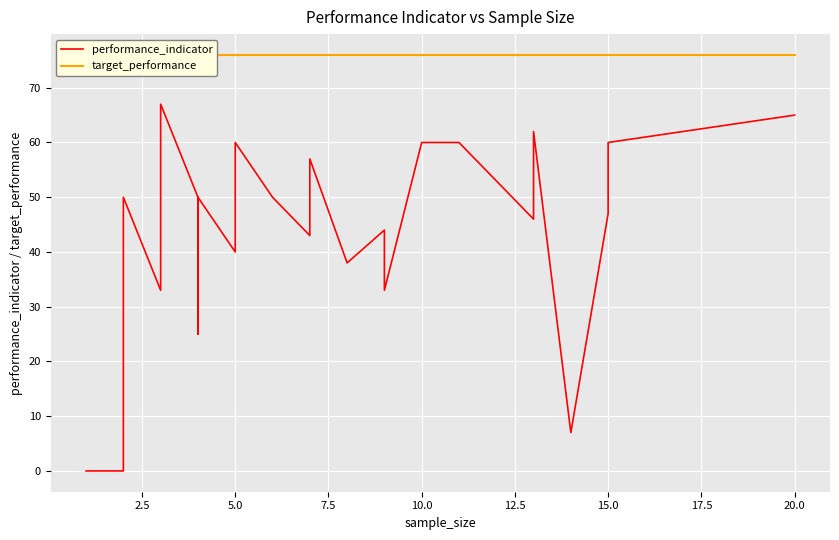

How many lines are shown in the chart?

2